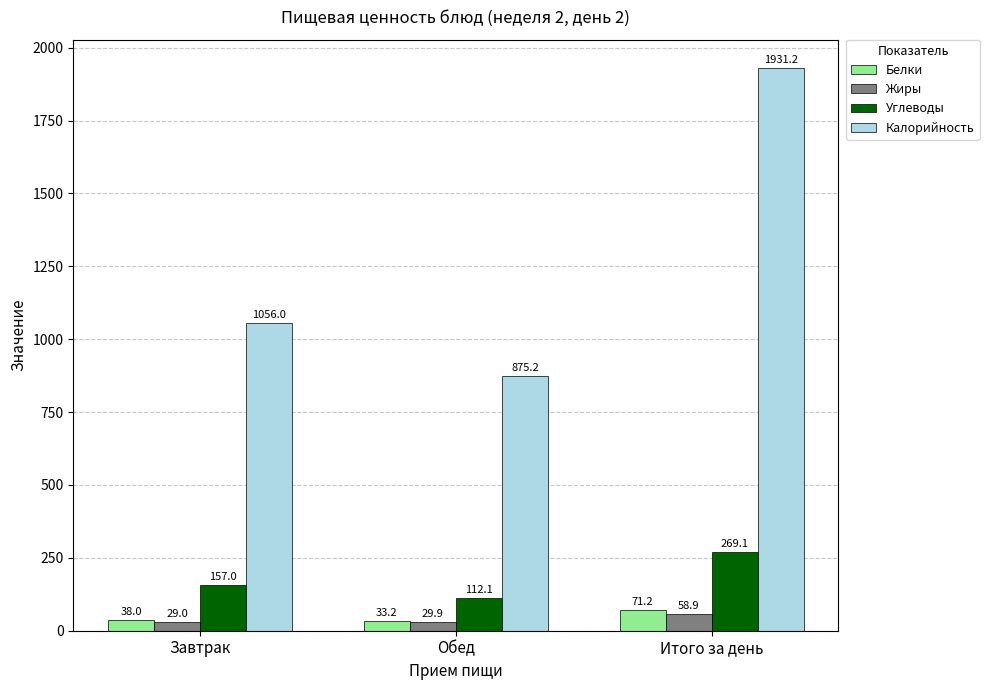

What is the difference between the second highest and minimum values in the Жиры series?

0.9